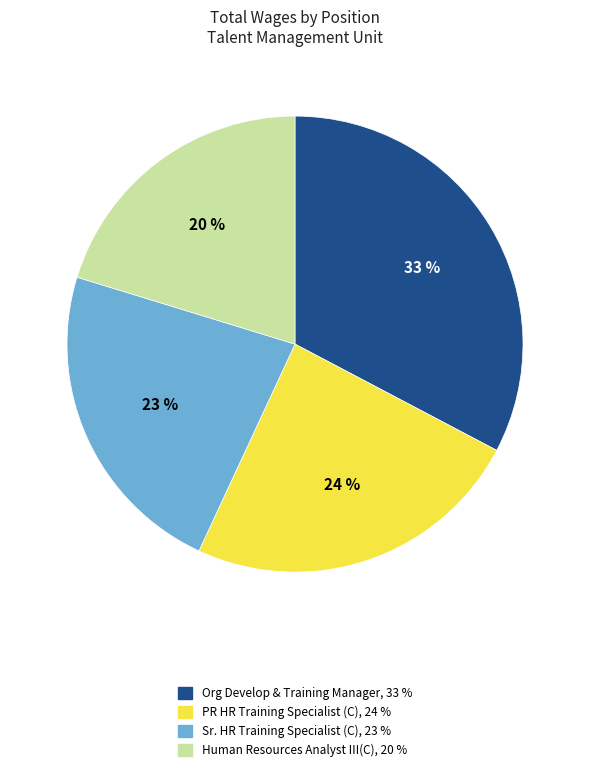

Count the number of slices in the pie.

4